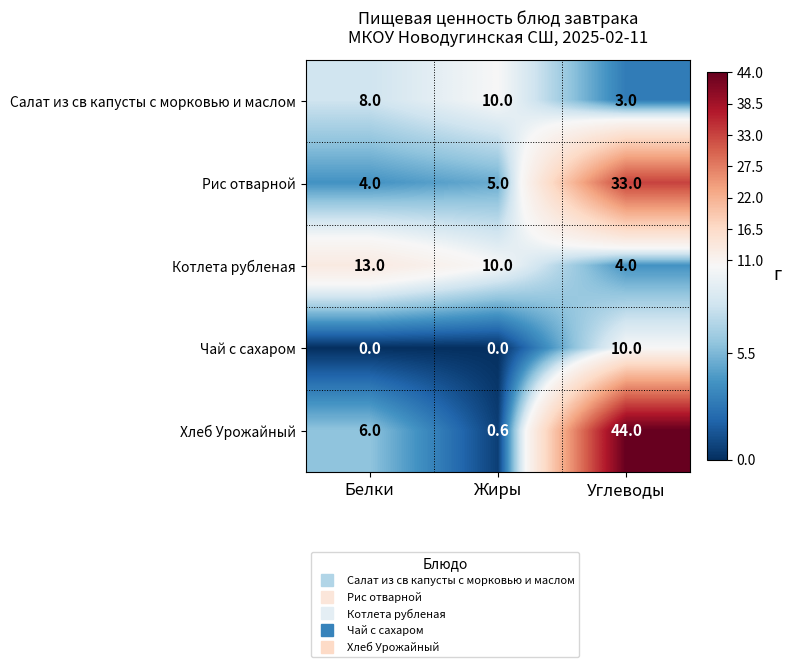

Reading left to right, transcribe all the data shown in this chart.

Салат из св капусты с морковью и маслом: 8.0	10.0	3.0
Рис отварной: 4.0	5.0	33.0
Котлета рубленая: 13.0	10.0	4.0
Чай с сахаром: 0.0	0.0	10.0
Хлеб Урожайный: 6.0	0.6	44.0